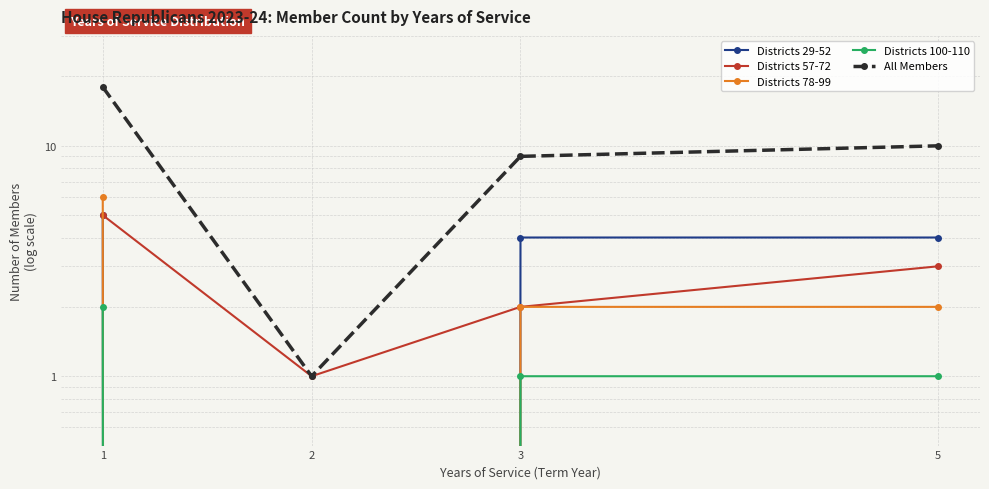

Is the value of Districts 78-99 at 1 greater than the value of All Members at 2?

Yes